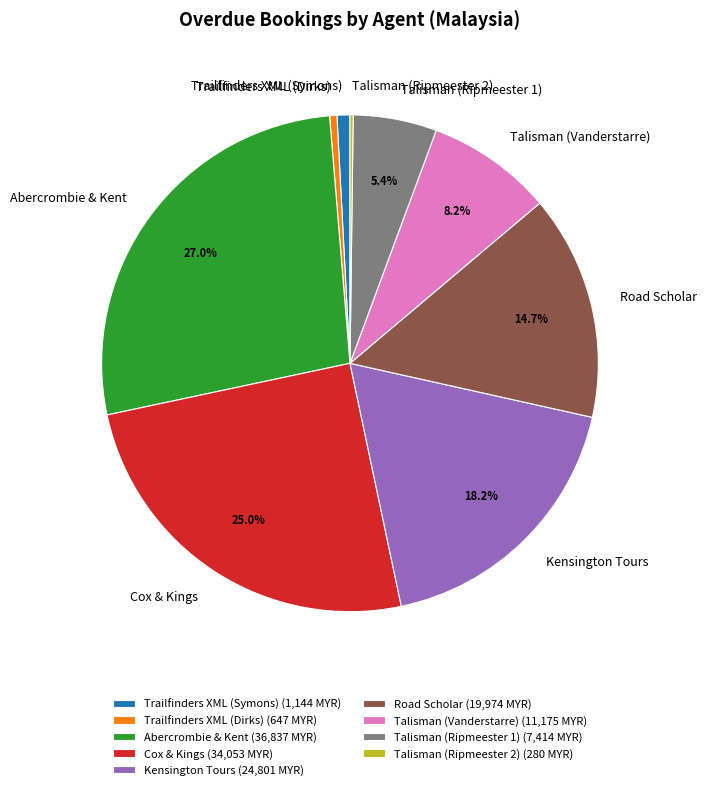

Combined, do Talisman (Ripmeester 1) and Abercrombie & Kent account for over 50%?

No